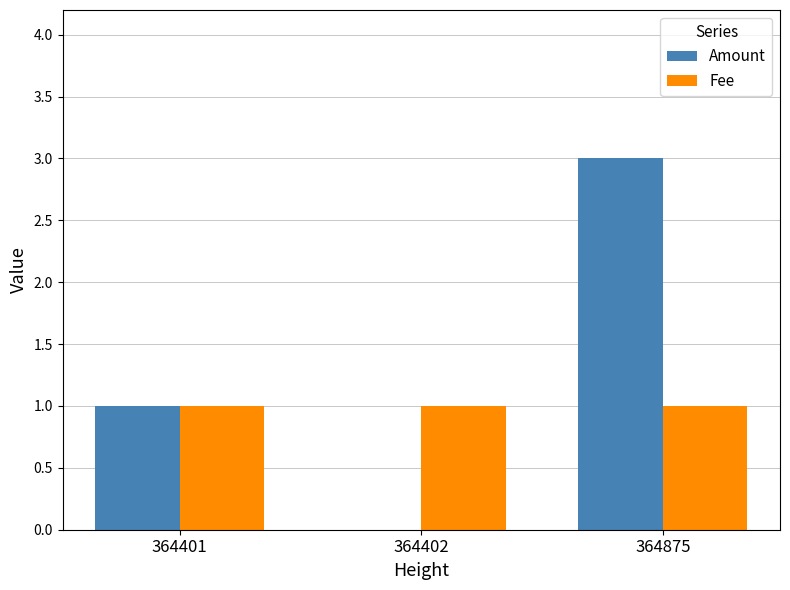

Are the bars horizontal?

No